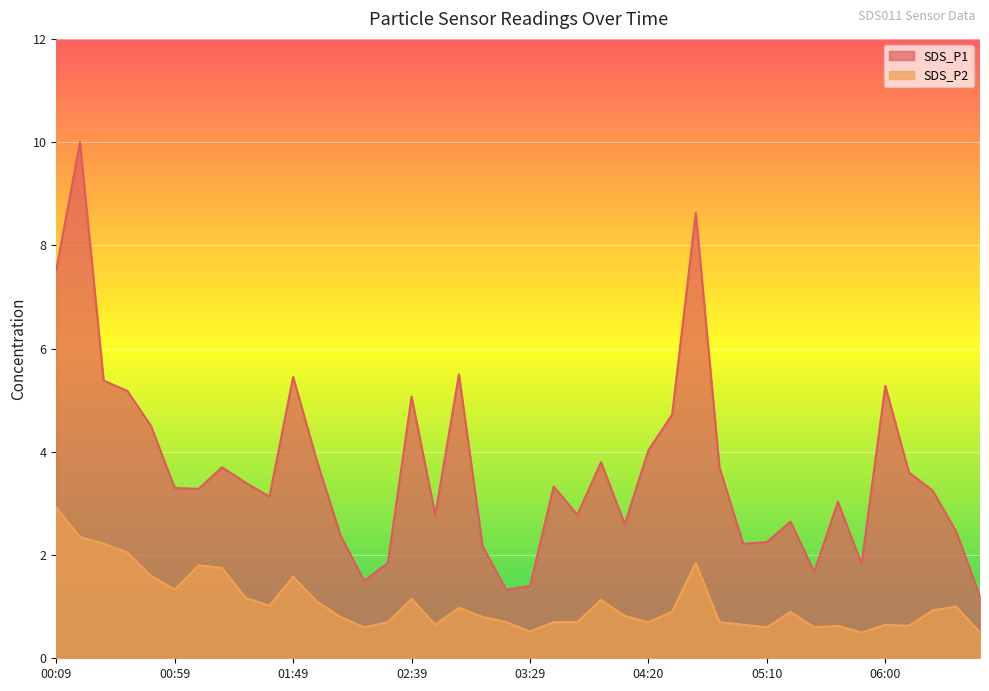

The SDS_P1 series shows 1.0 at 02:09. True or false?

False